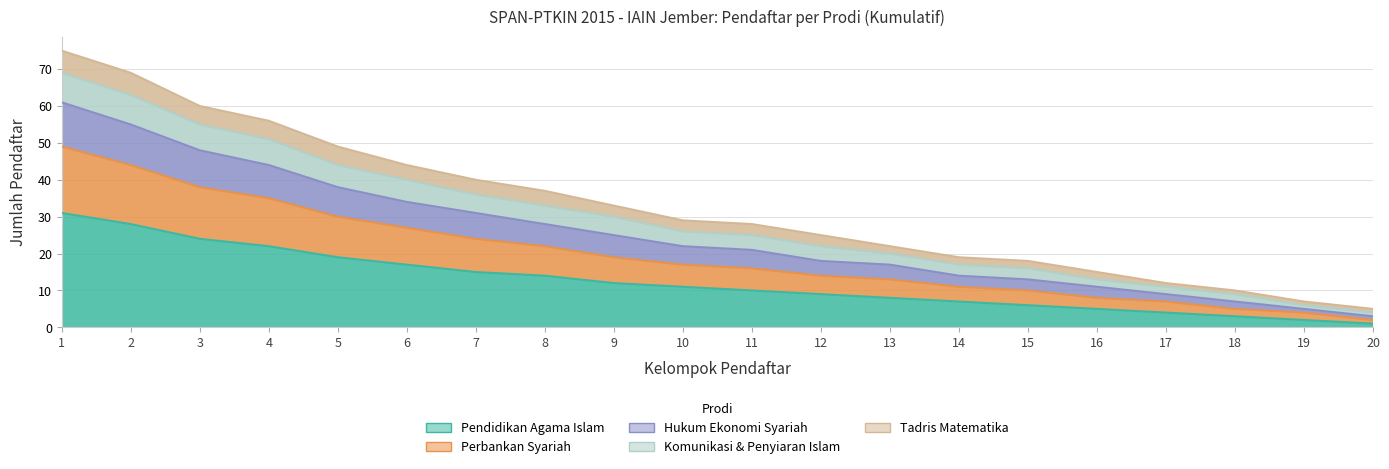

Which has a higher value, 13 or 3?

3